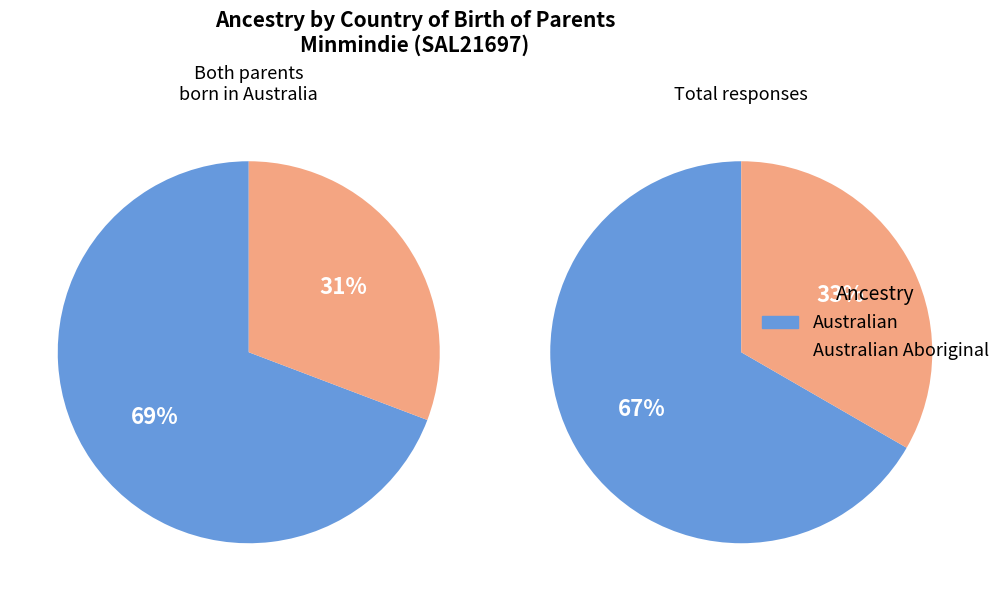

Which slice is the smallest?

Australian Aboriginal